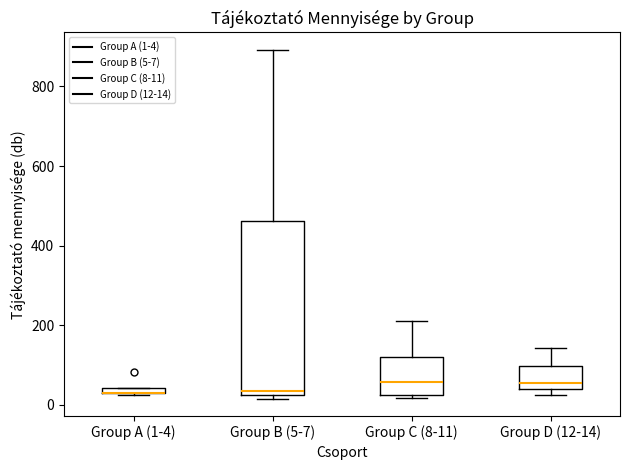

Comparing the boxes themselves (not the whiskers), which one is the tallest?

Group B (5-7)